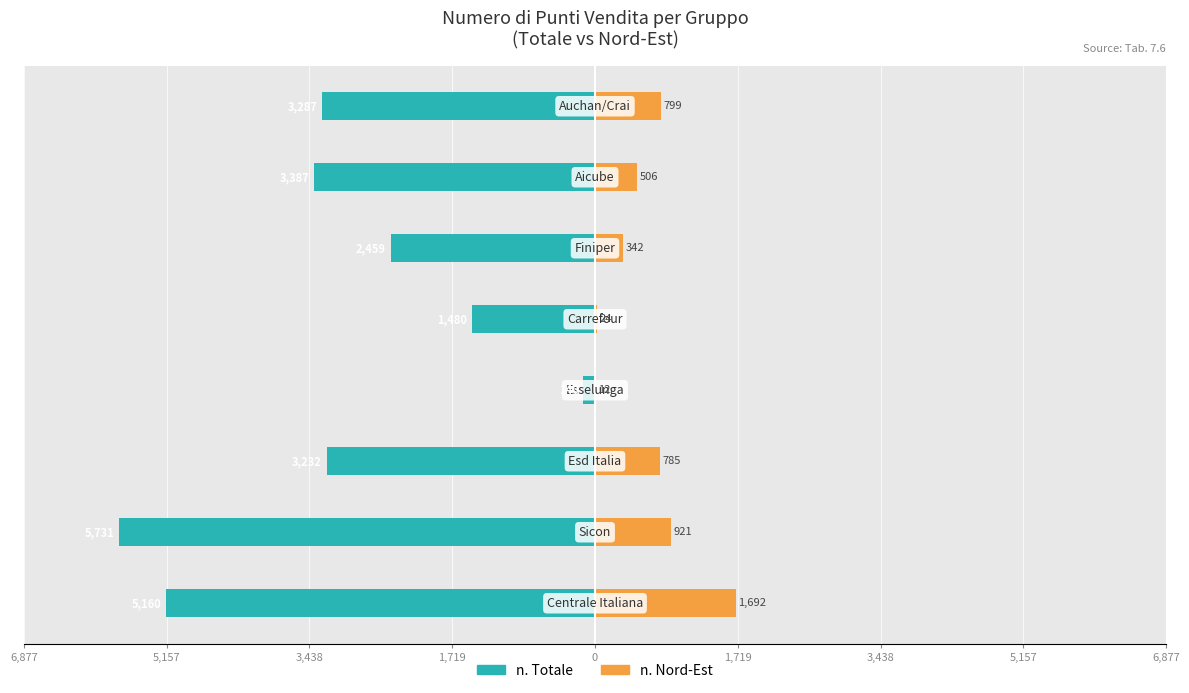

What is the sum of the n. Nord-Est values at 5,157 and 1,719?

1141